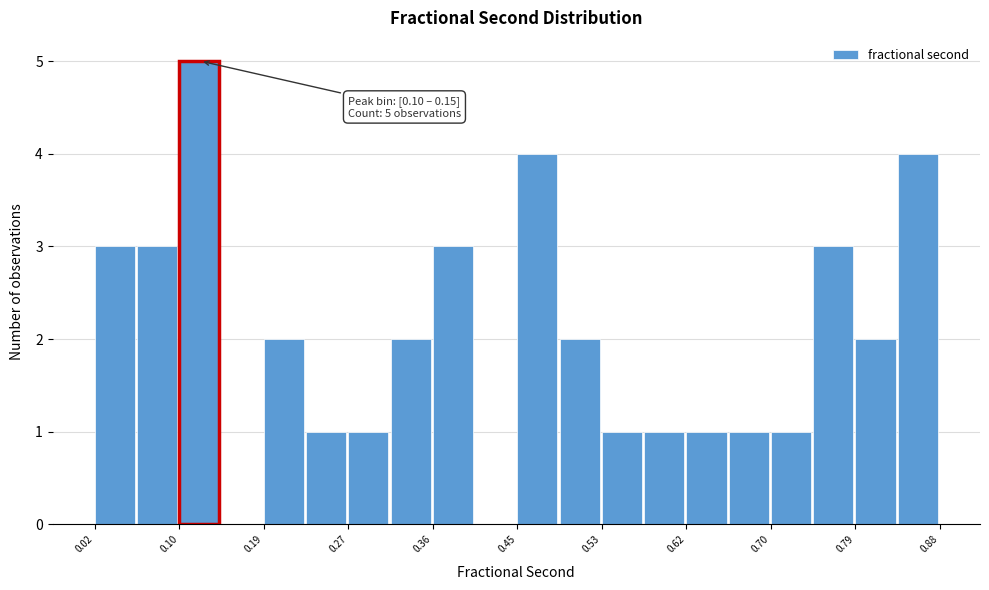

Over which range of the x-axis is the bar tallest?

0.10 to 0.15